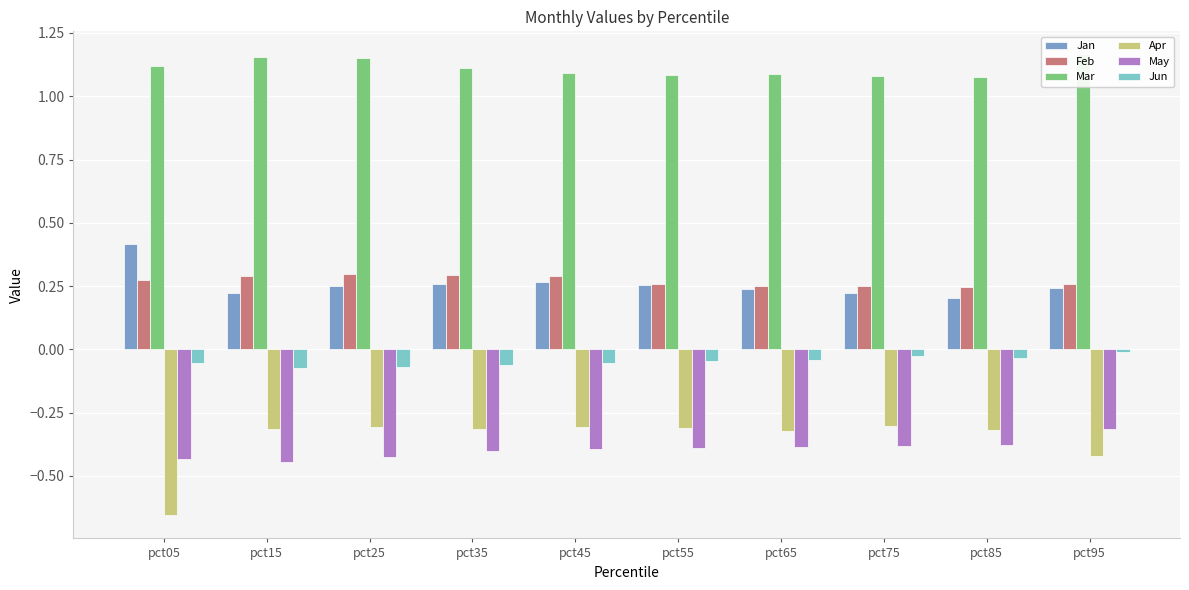

At pct05, list the series in order from smallest to largest.

Apr, May, Jun, Feb, Jan, Mar